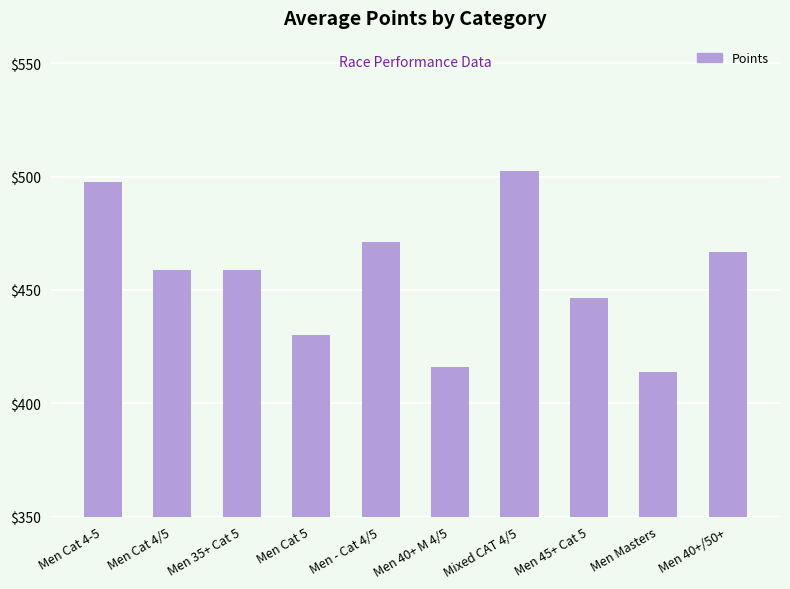

What is the change in value from Men Cat 5 to Men 40+/50+?

+36.6